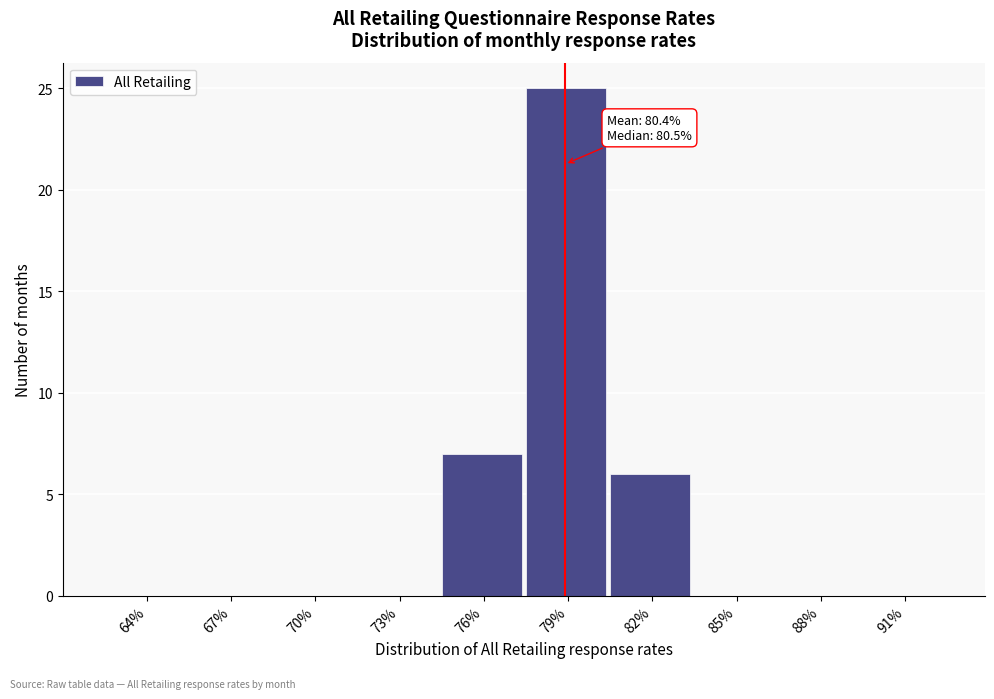

Reading left to right, what are all the values shown in this chart?

64%=0	67%=0	70%=0	73%=0	76%=7	79%=25	82%=6	85%=0	88%=0	91%=0